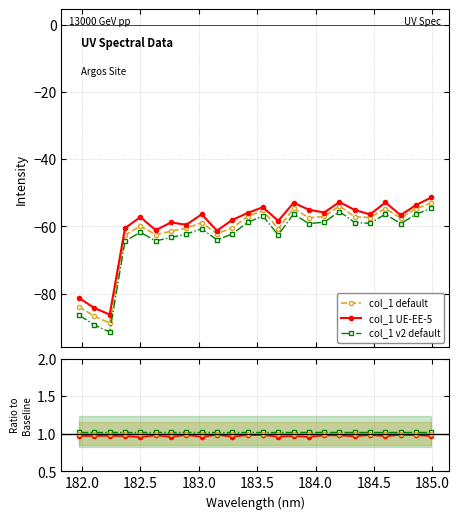

Which series changed the most between 185.5 and 13?

col_1 UE-EE-5